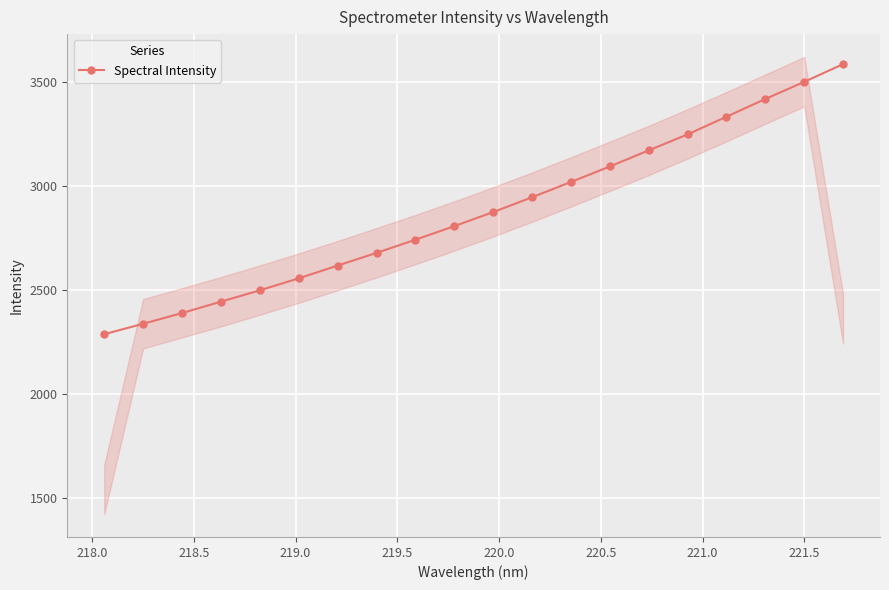

What is the difference between the second highest and second lowest values?

1162.6